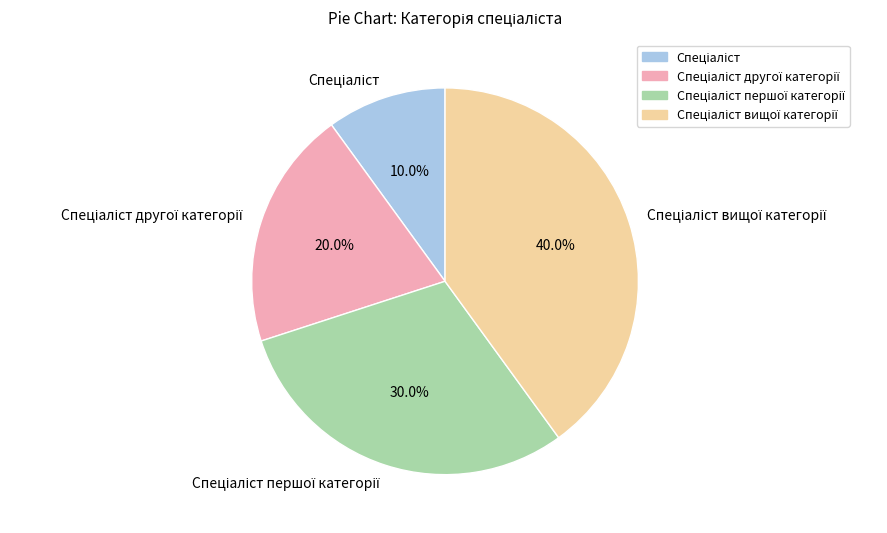

Does any single category account for the majority?

No